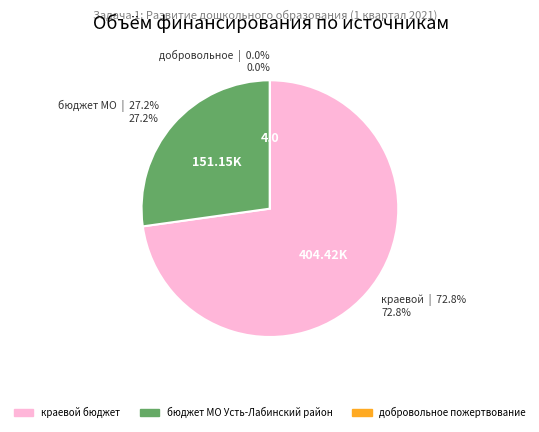

Is there a majority slice in this chart?

Yes